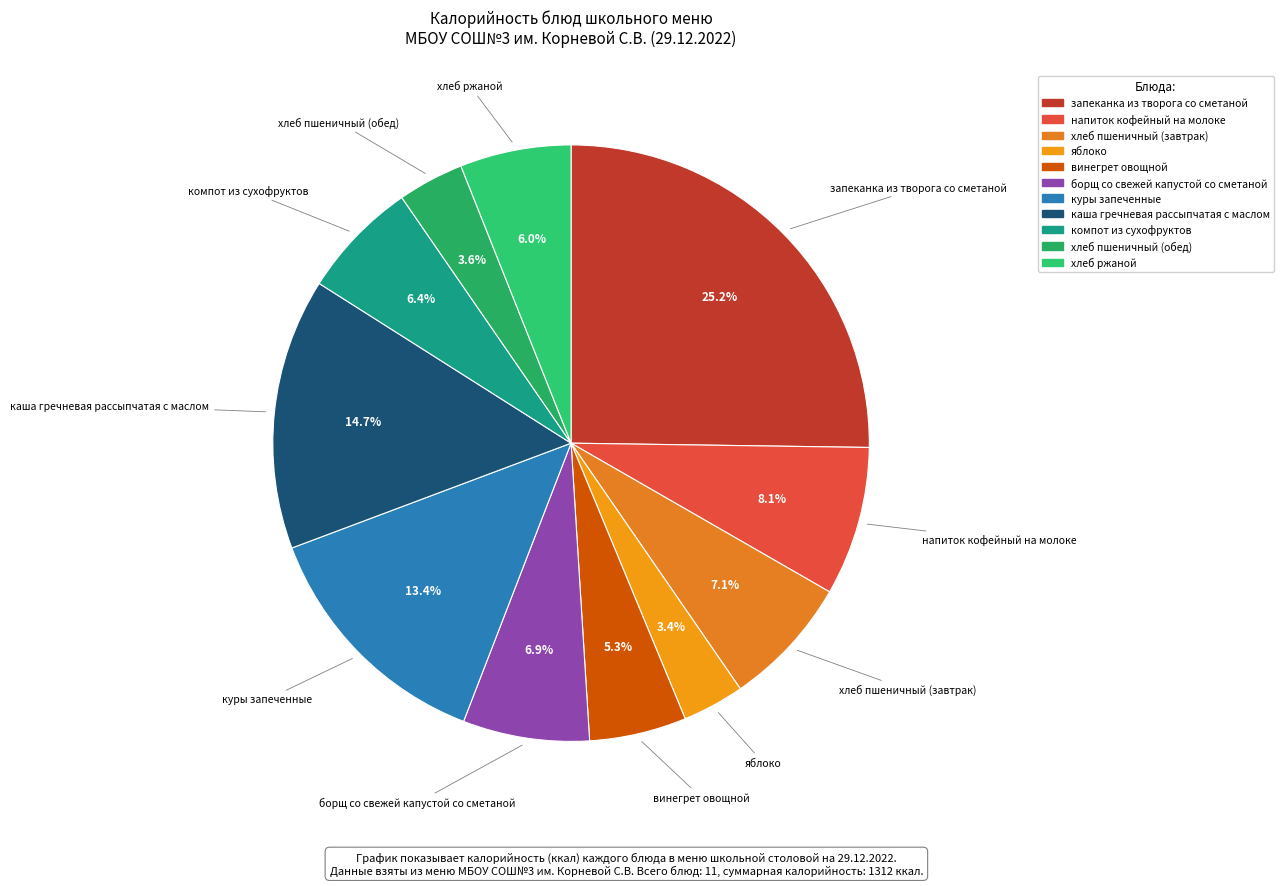

What percentage do хлеб пшеничный (завтрак) and запеканка из творога со сметаной together represent?

32.3%